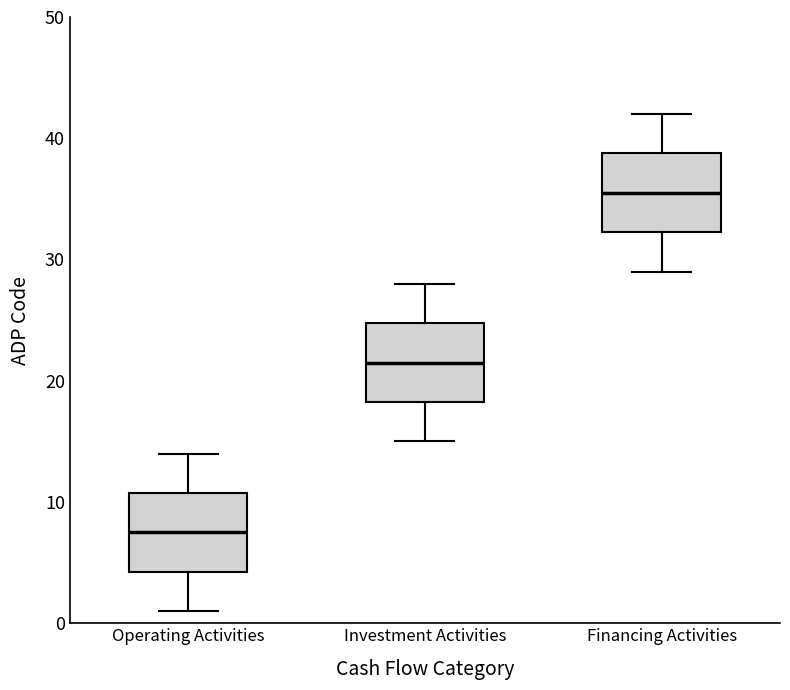

Where does the median line of the box for Operating Activities sit on the y-axis? The values are not printed on the chart, so give them approximately, as read against the axis.

8